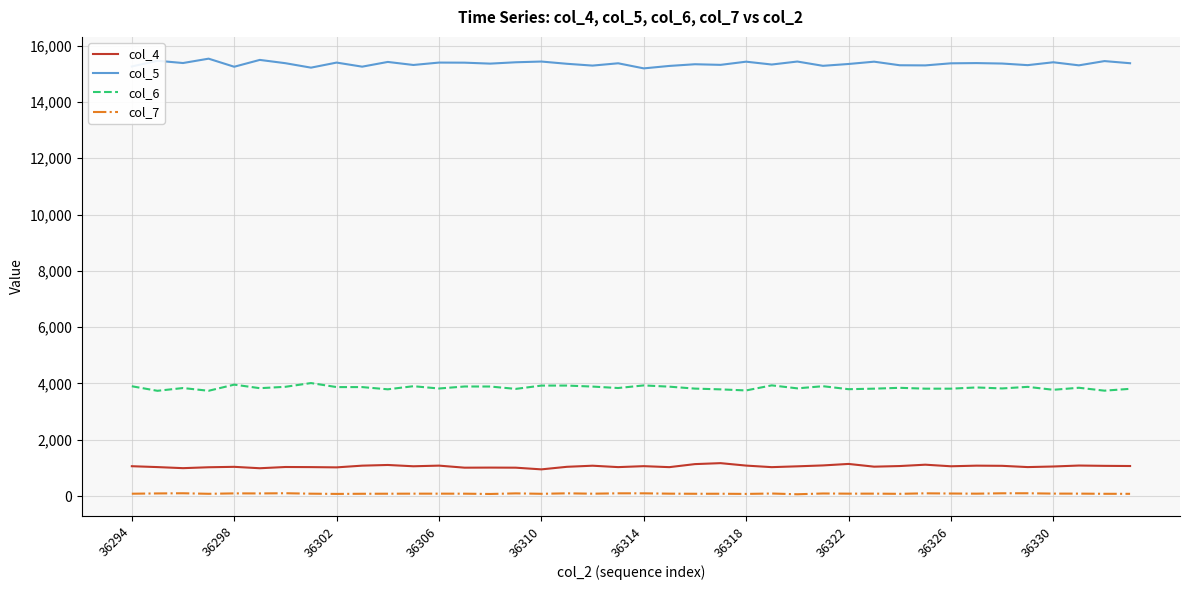

How many values in the col_6 series are below 3844?

20